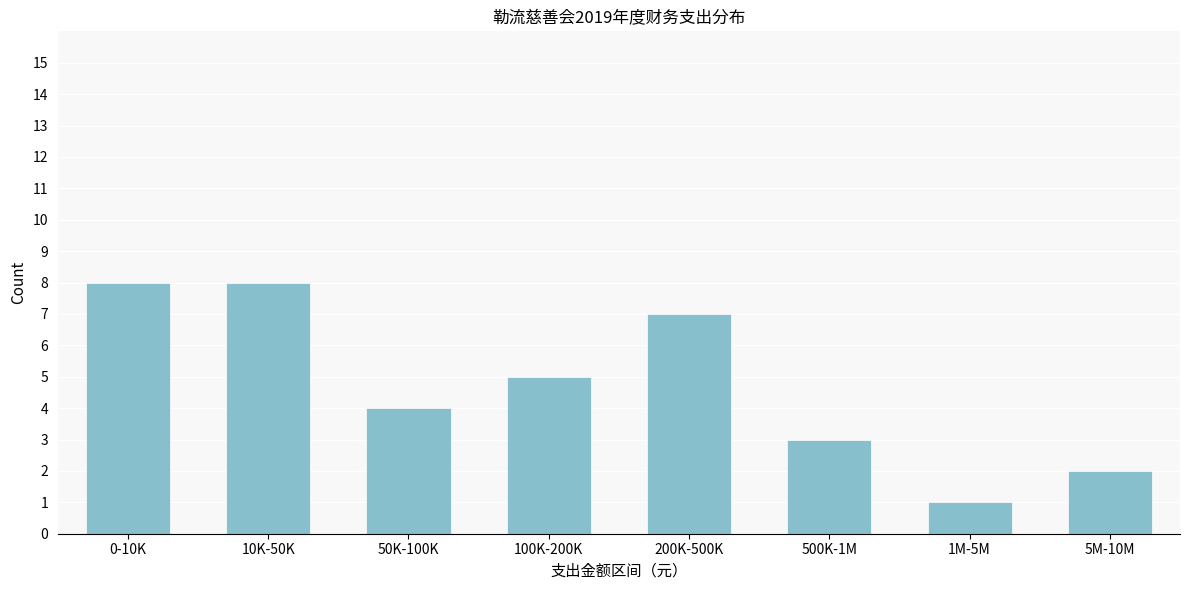

Reading left to right, transcribe all the data shown in this chart.

8	8	4	5	7	3	1	2